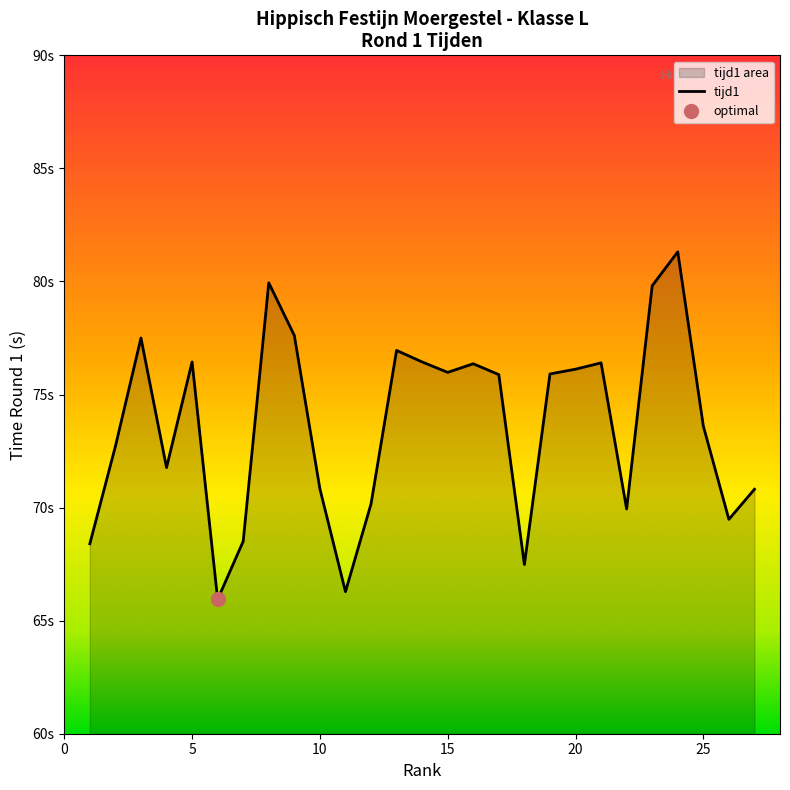

Where is the first local maximum?

3